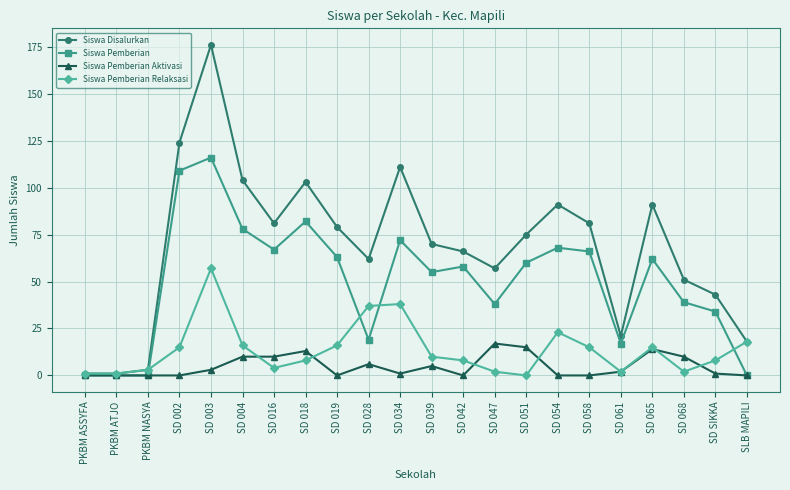

Between SD 003 and SD 051, which series saw the biggest shift?

Siswa Disalurkan